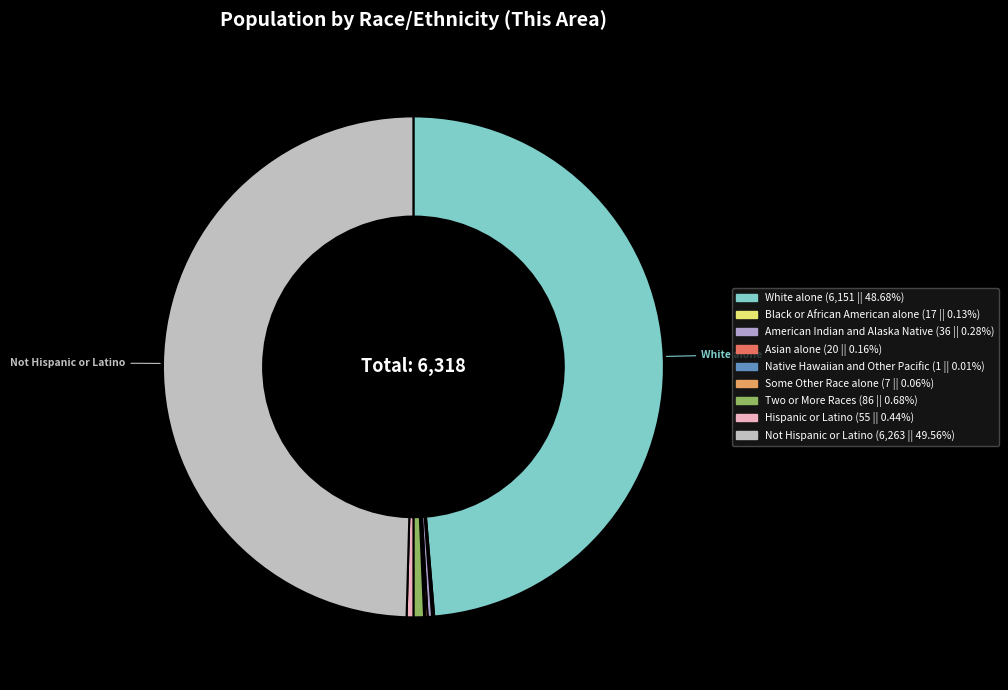

What is the smallest slice in the pie chart?

Native Hawaiian and Other Pacific